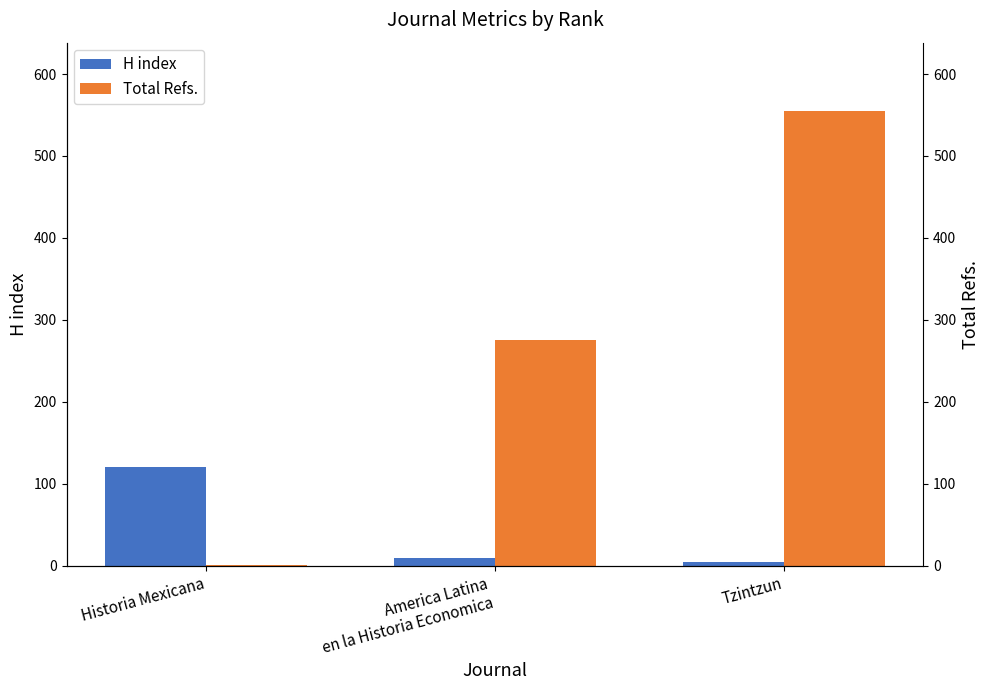

At Historia Mexicana, list the series in order from largest to smallest.

H index, Total Refs.